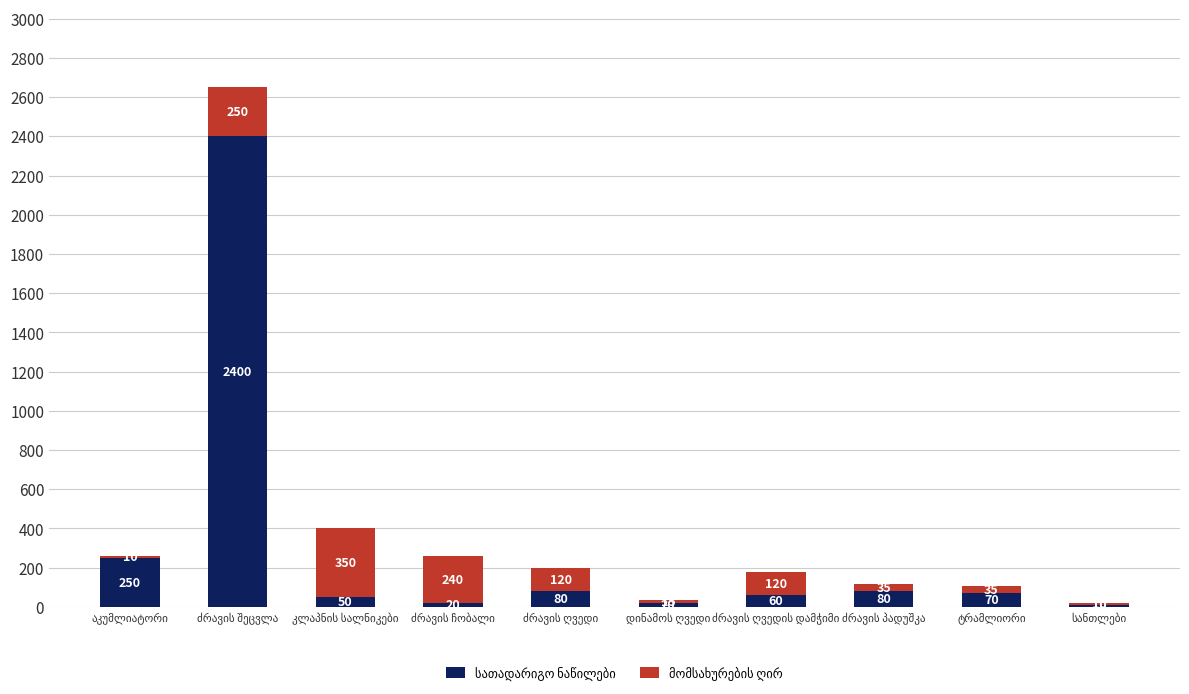

Are the bars horizontal?

No